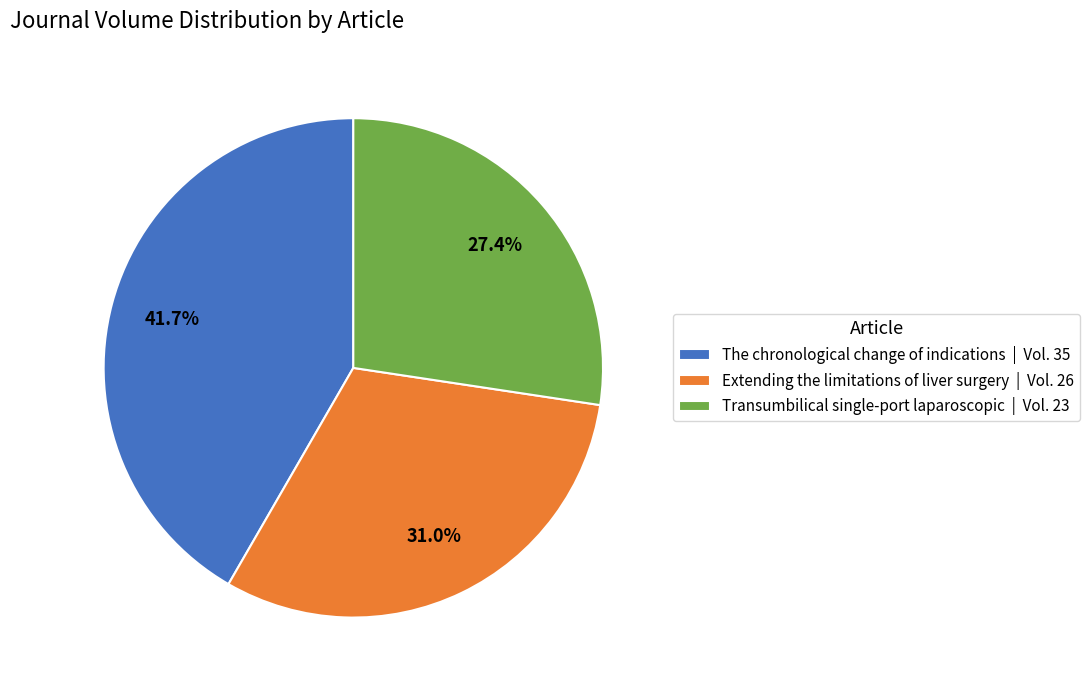

Does any single category account for the majority?

No